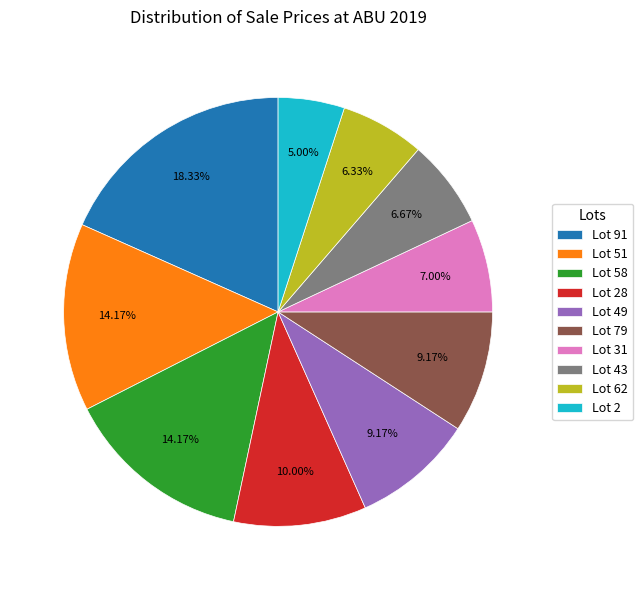

Is it true that Lot 58 is 14% of the pie?

True